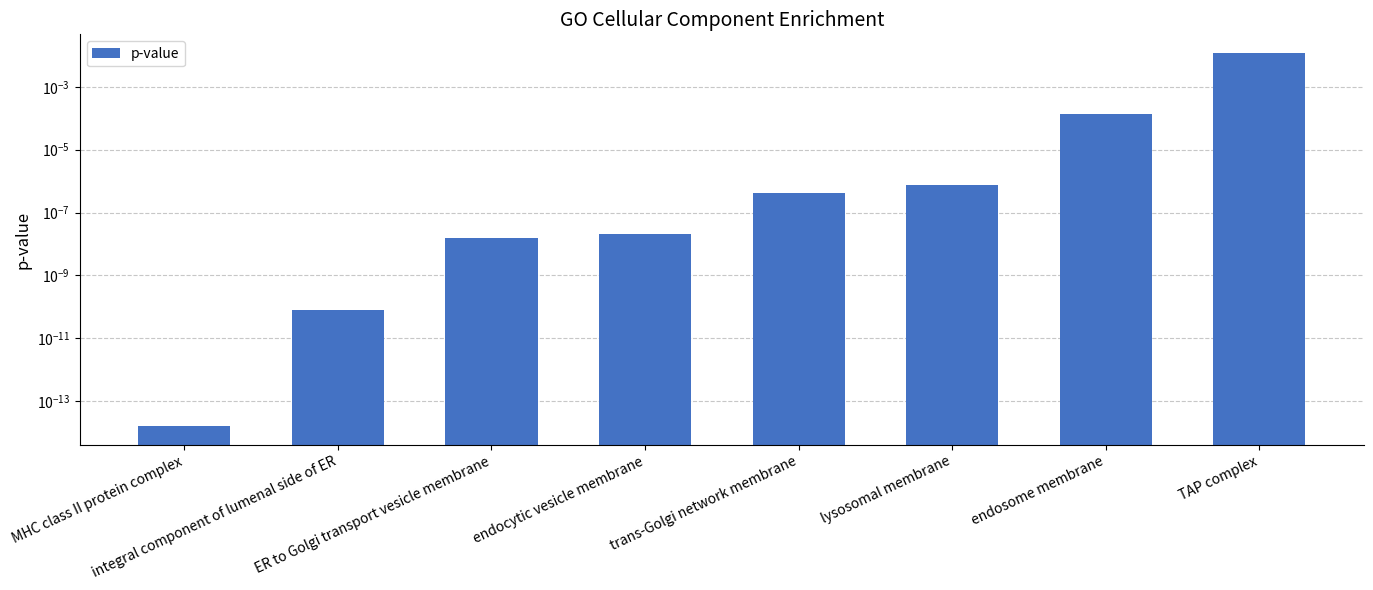

What position from the right is endosome membrane?

2